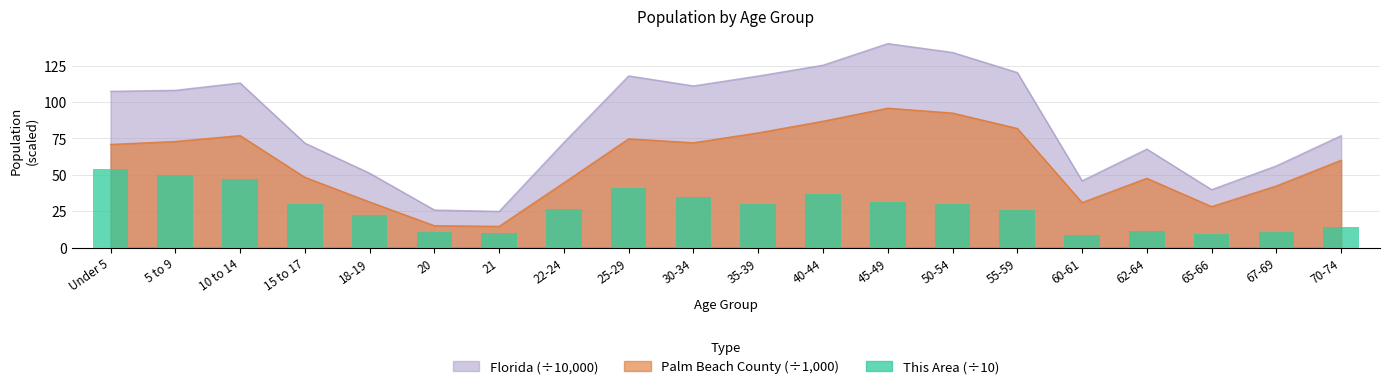

Between 22-24 and 5 to 9, which is larger?

5 to 9